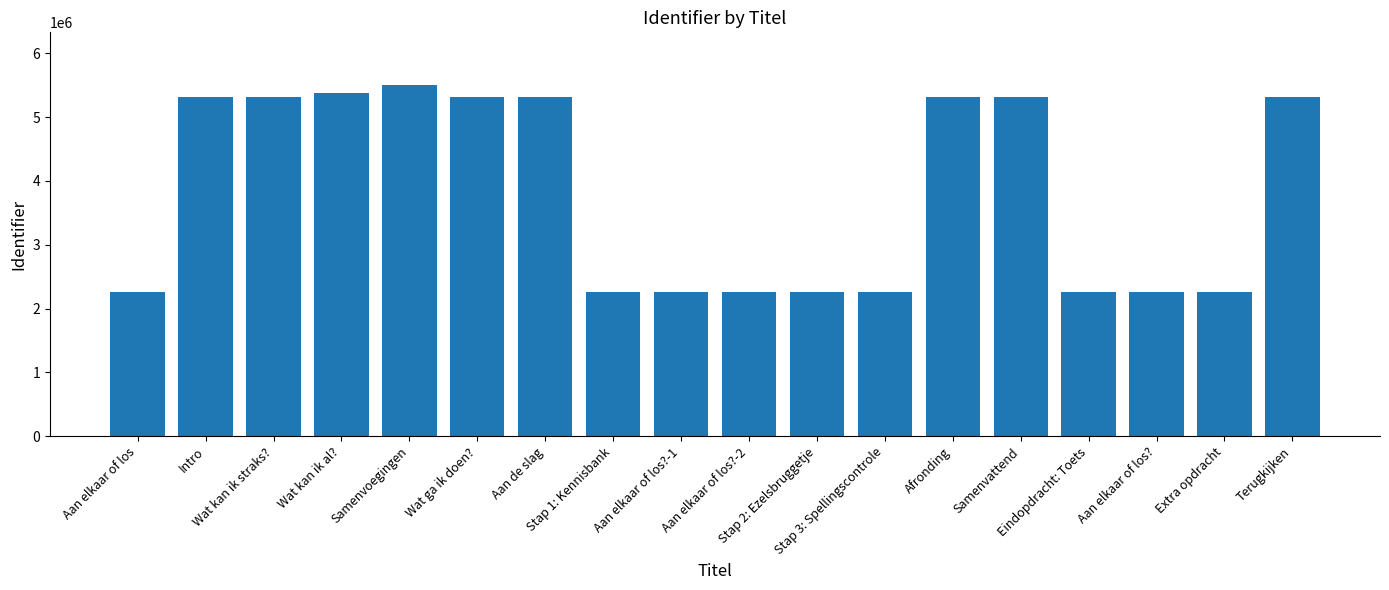

What is the label of the 6th bar from the left?

Wat ga ik doen?